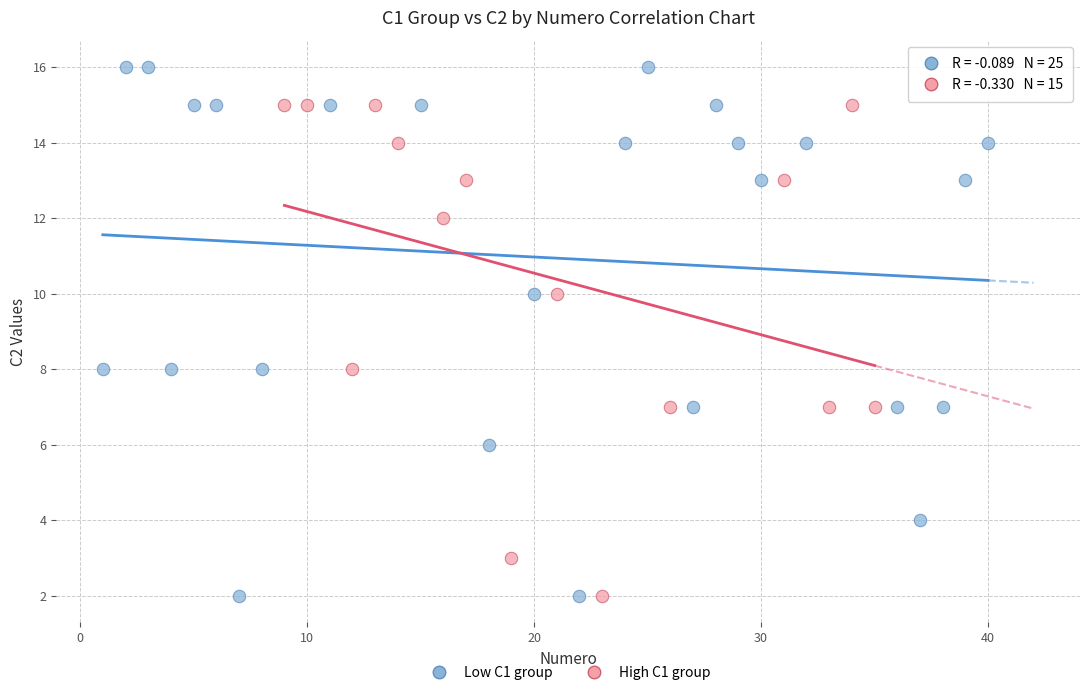

What are all the series names shown in the legend?

Low C1 group, High C1 group